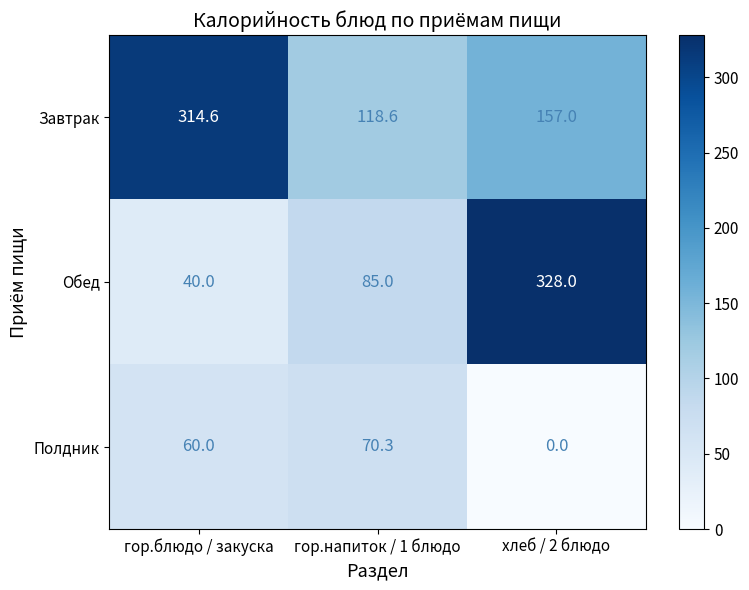

Which series has the largest total across all categories?

Завтрак